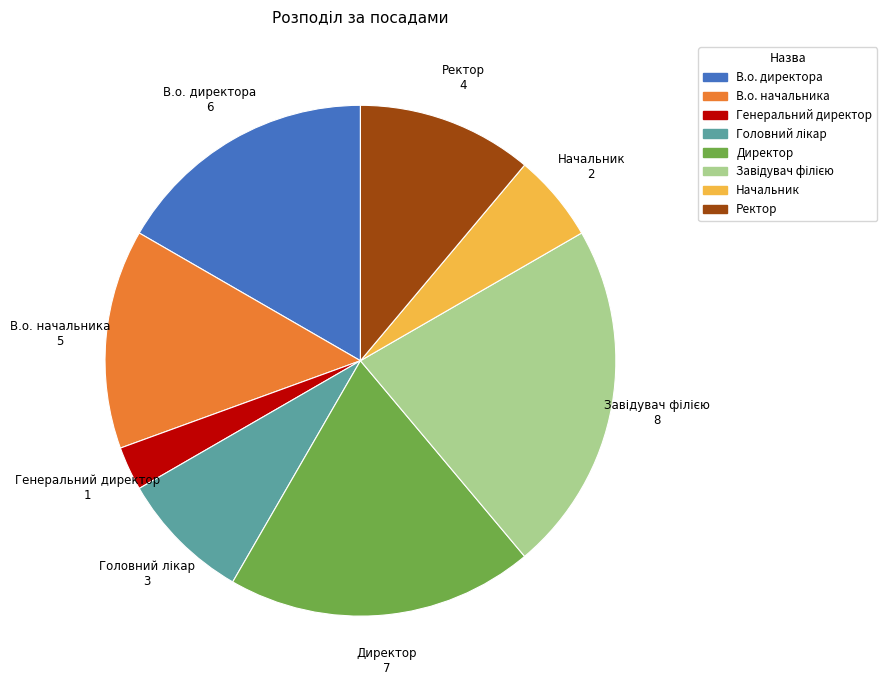

Is there a majority slice in this chart?

No